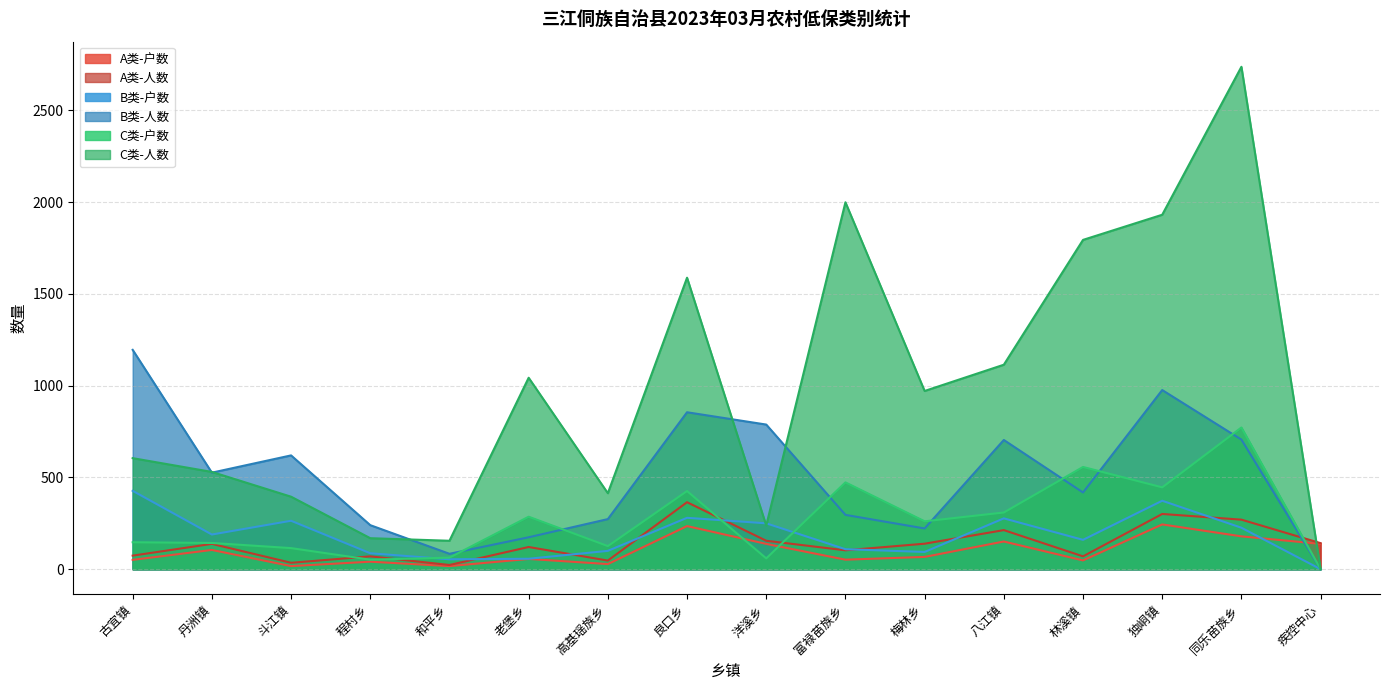

What is the label of the 16th point from the left?

疾控中心